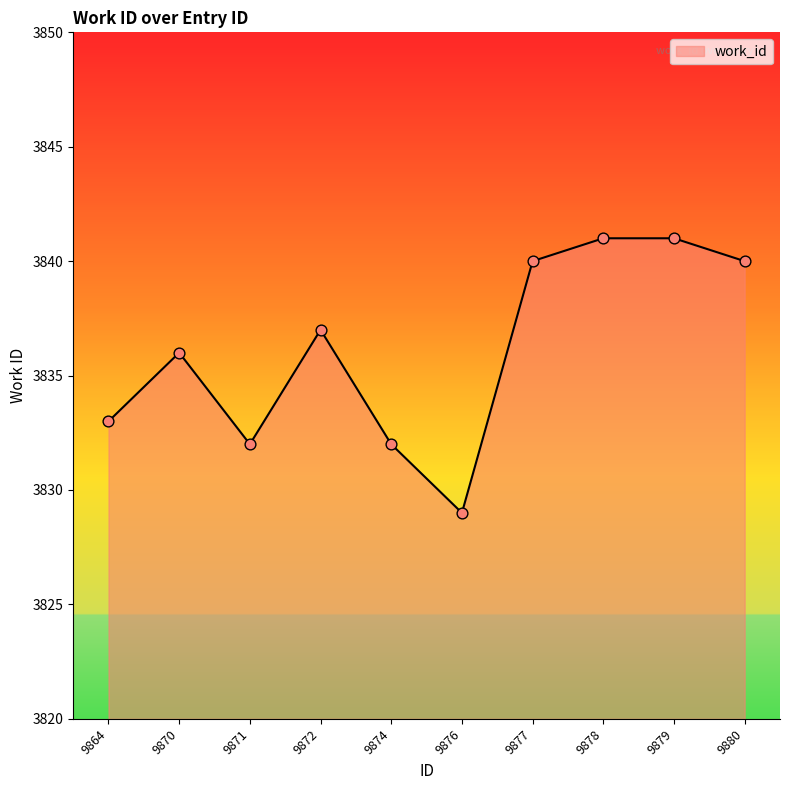

What is the change in value from 9864 to 9878?

+8